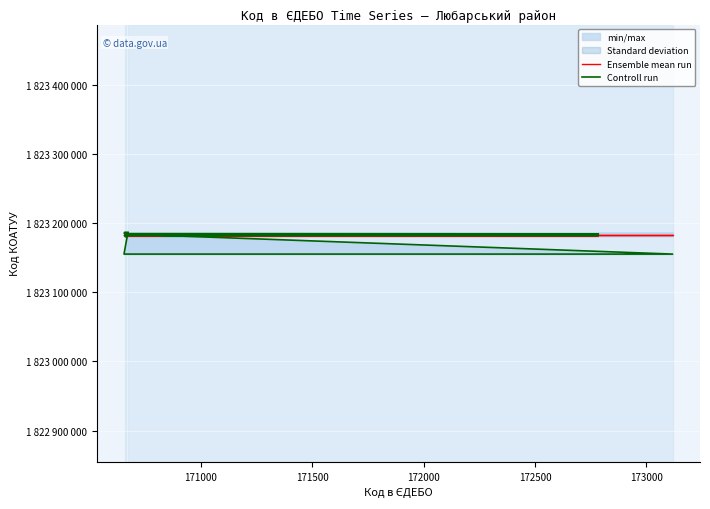

What is the average value of the Ensemble mean run series?

1823182450